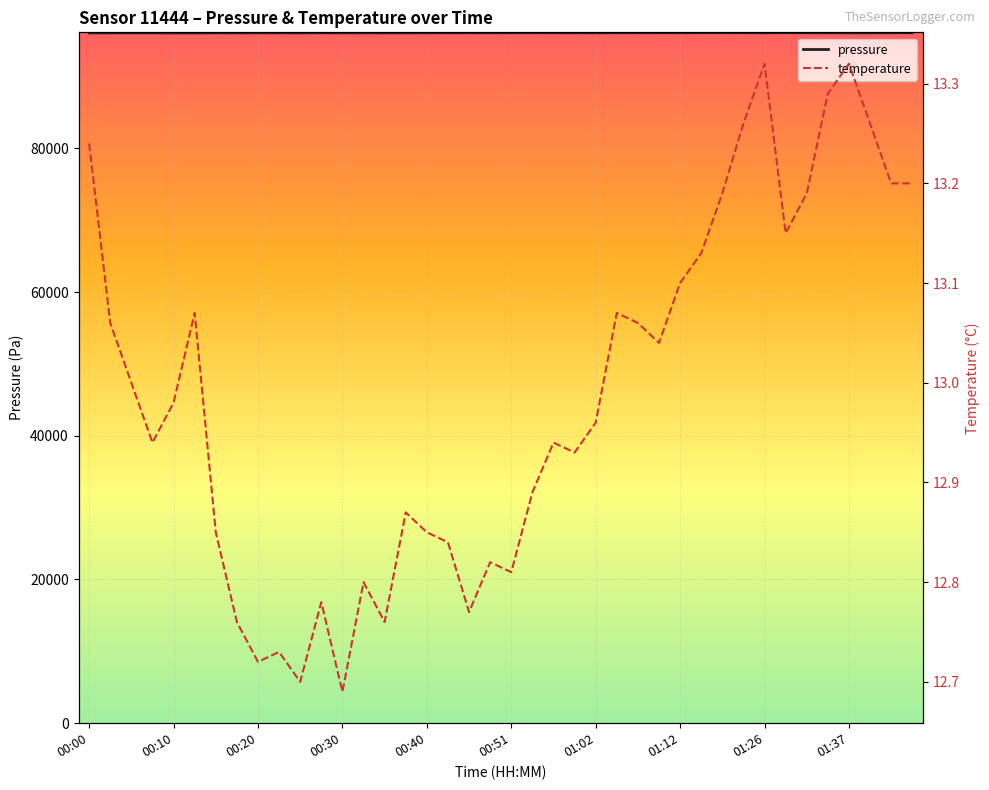

At how many categories does at least one series exceed 69669?

40